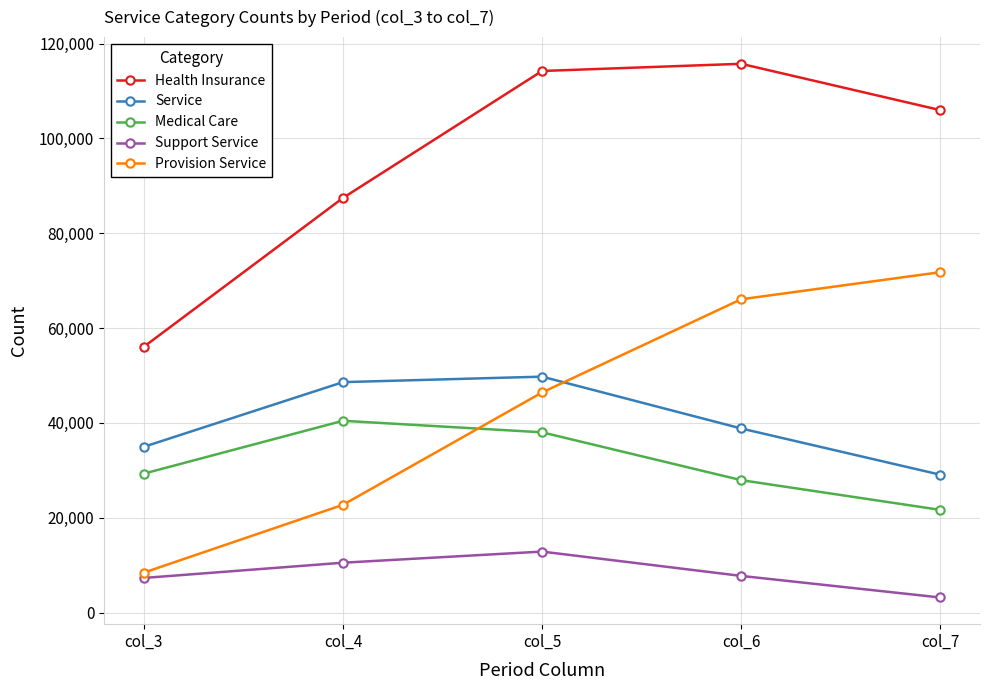

Where do Provision Service and Service first cross each other?

col_5 and col_6